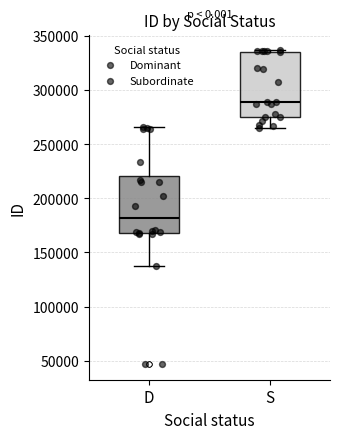

Reading left to right, read every box against the y-axis: the position of its median line, the range the box covers, and the ends of its whiskers. The values are not printed on the chart, so give them approximately, as read against the axis.

D: median 180000, box 170000 to 220000, whiskers 140000 to 265000
S: median 290000, box 275000 to 335000, whiskers 265000 to 335000